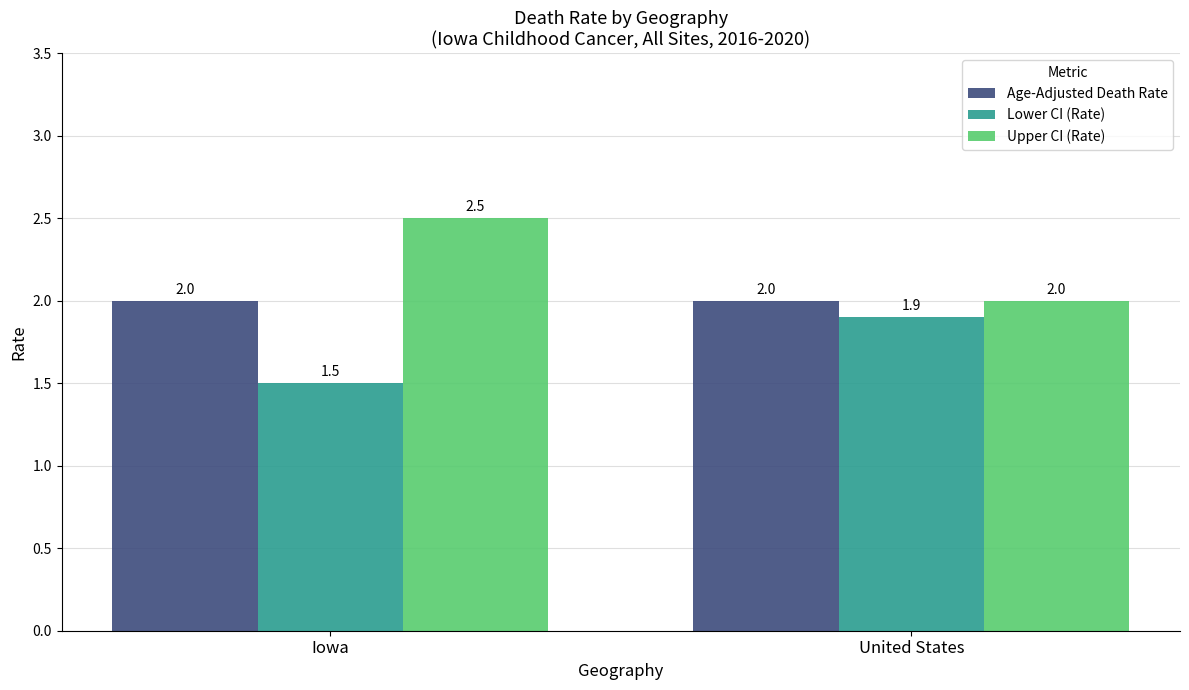

The value of Upper CI (Rate) at Iowa is 2.5. True or false?

True